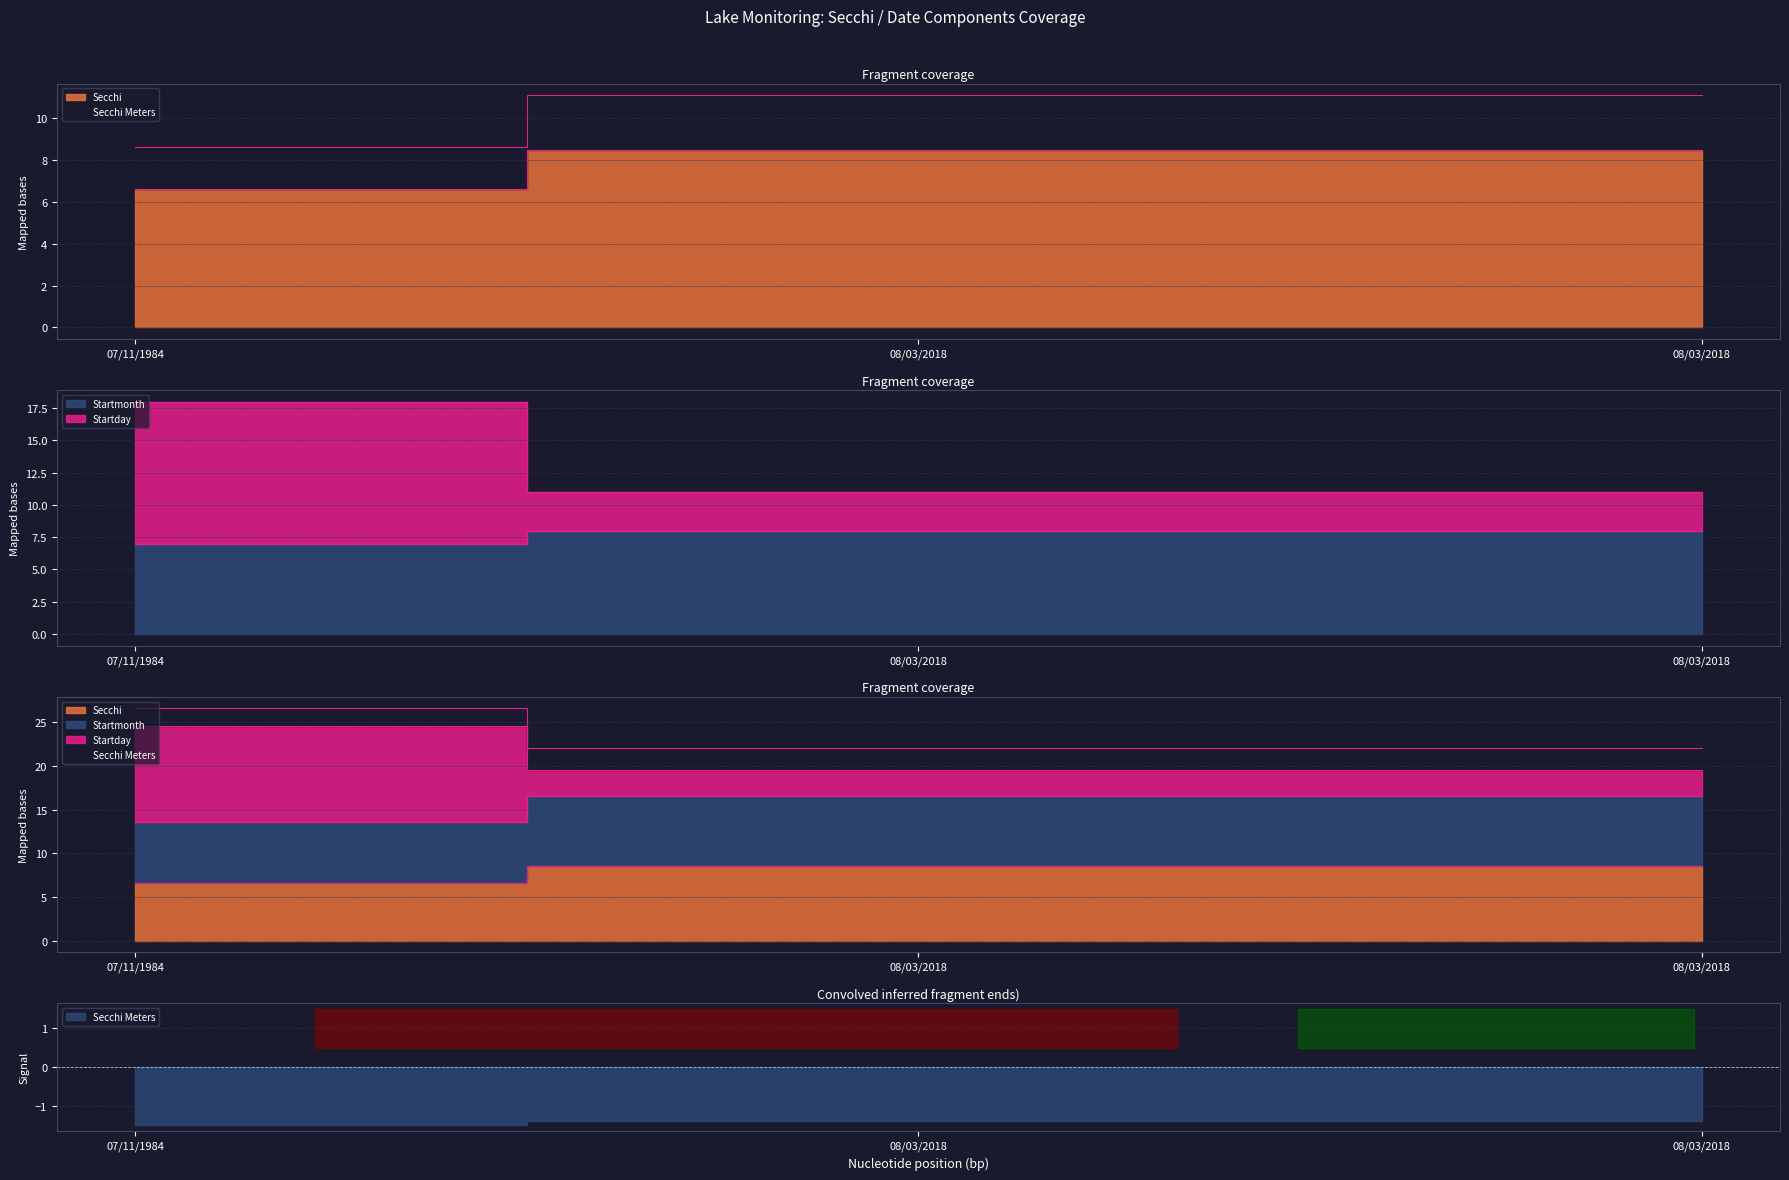

Does the chart have visible grid lines?

Yes